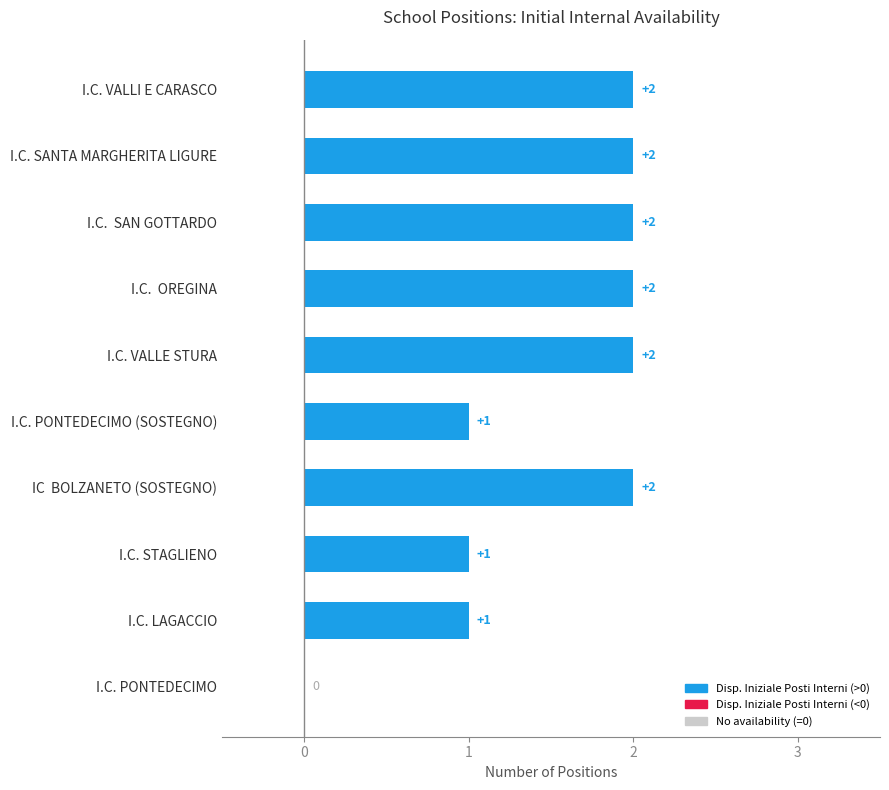

What is the change in value from I.C. PONTEDECIMO (SOSTEGNO) to IC  BOLZANETO (SOSTEGNO)?

+1